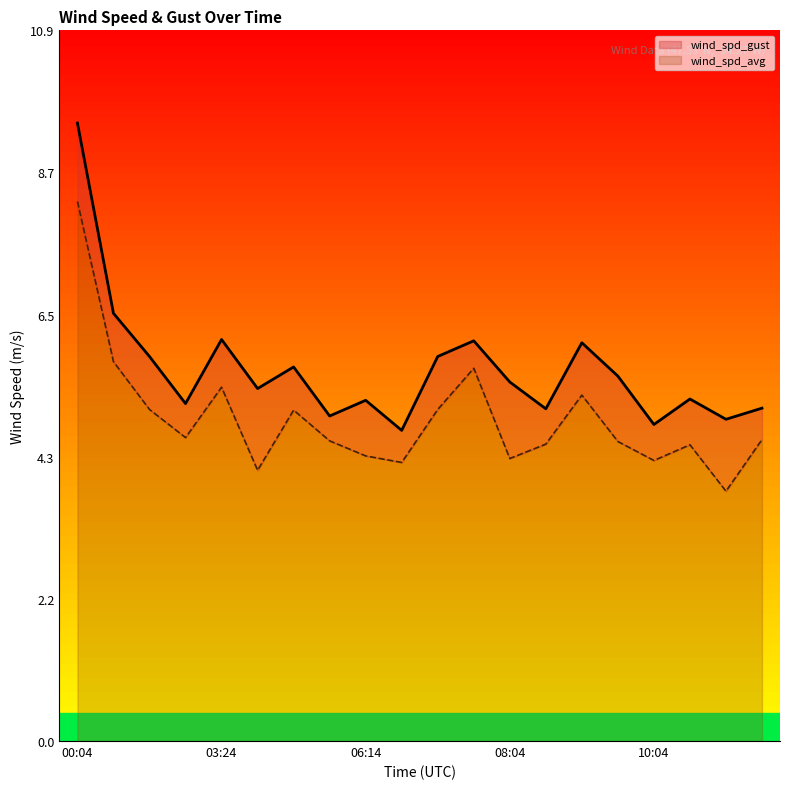

At which label is wind_spd_avg closest to 6?

00:54